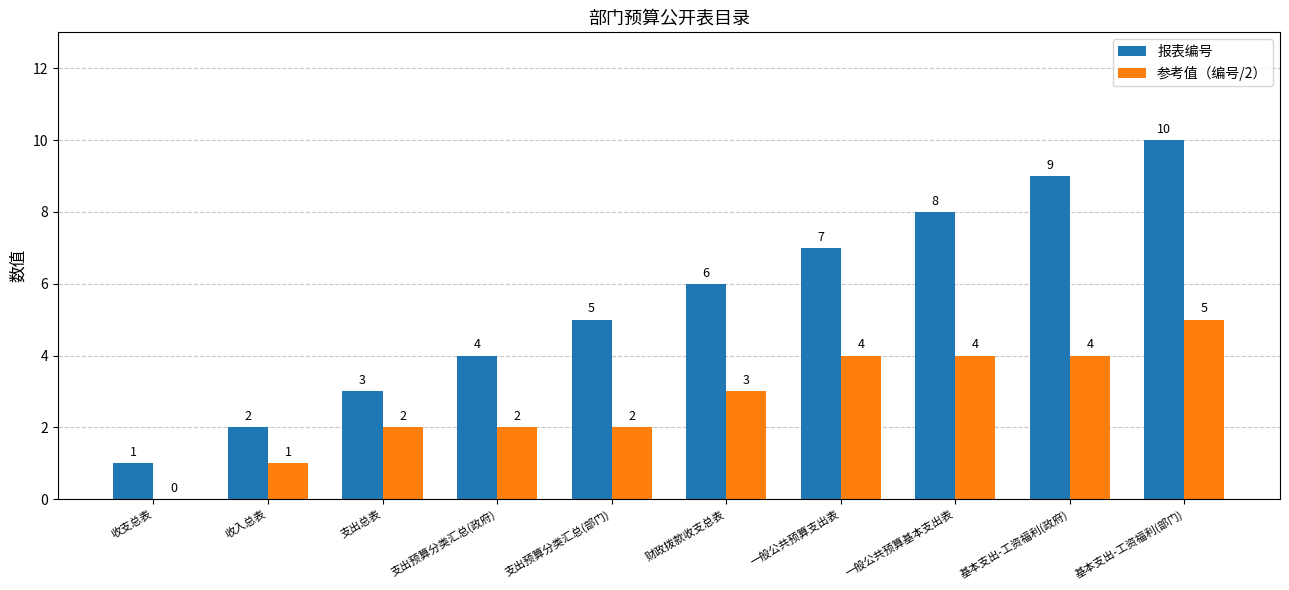

The value of 报表编号 at 收入总表 is 3. True or false?

False